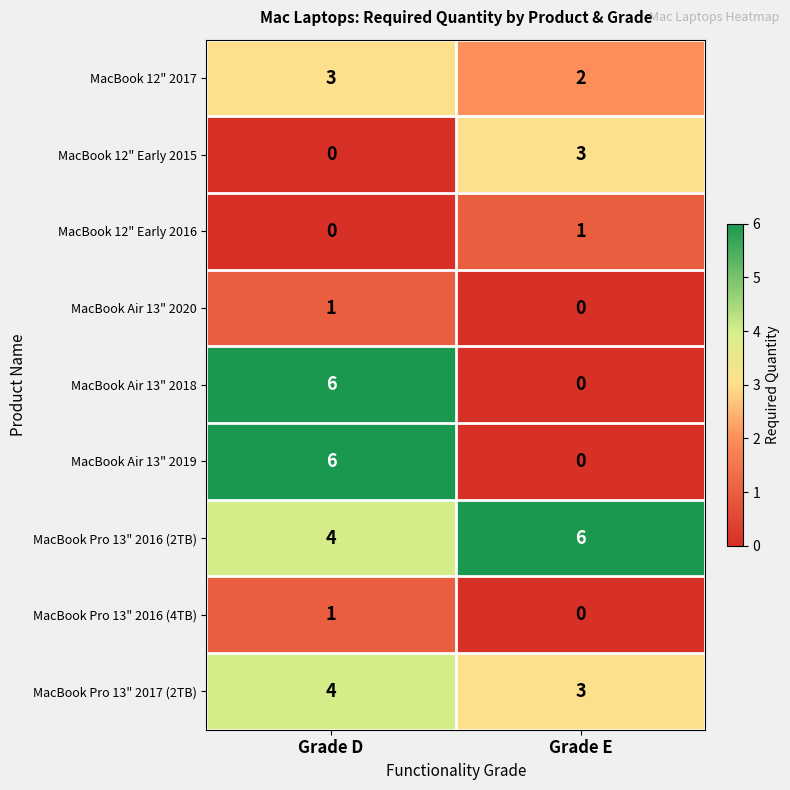

What is the sum of all MacBook Air 13" 2018 values?

6